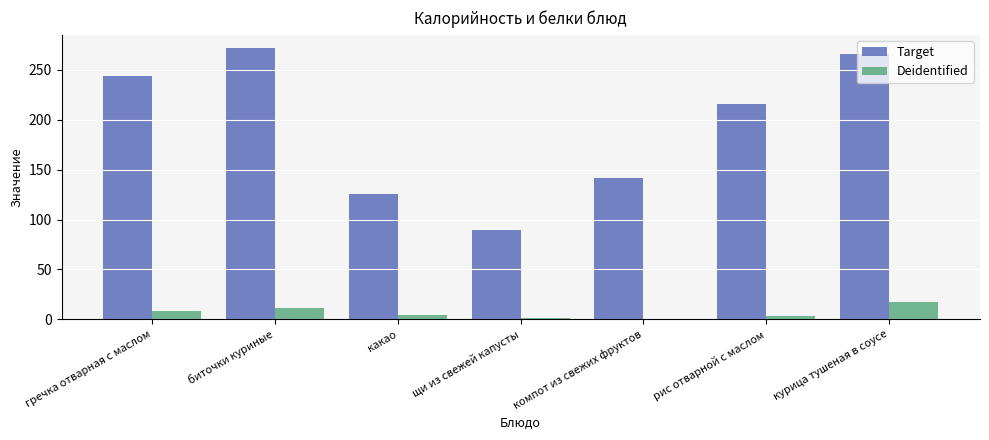

Which series has the largest total across all categories?

Target